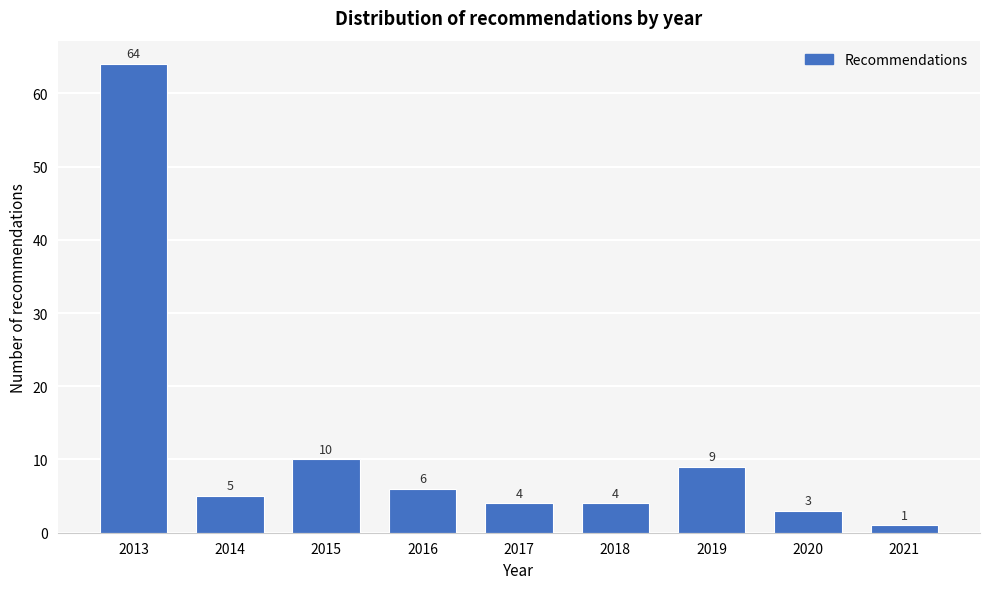

Reading left to right, list all the values displayed in this chart.

64	5	10	6	4	4	9	3	1